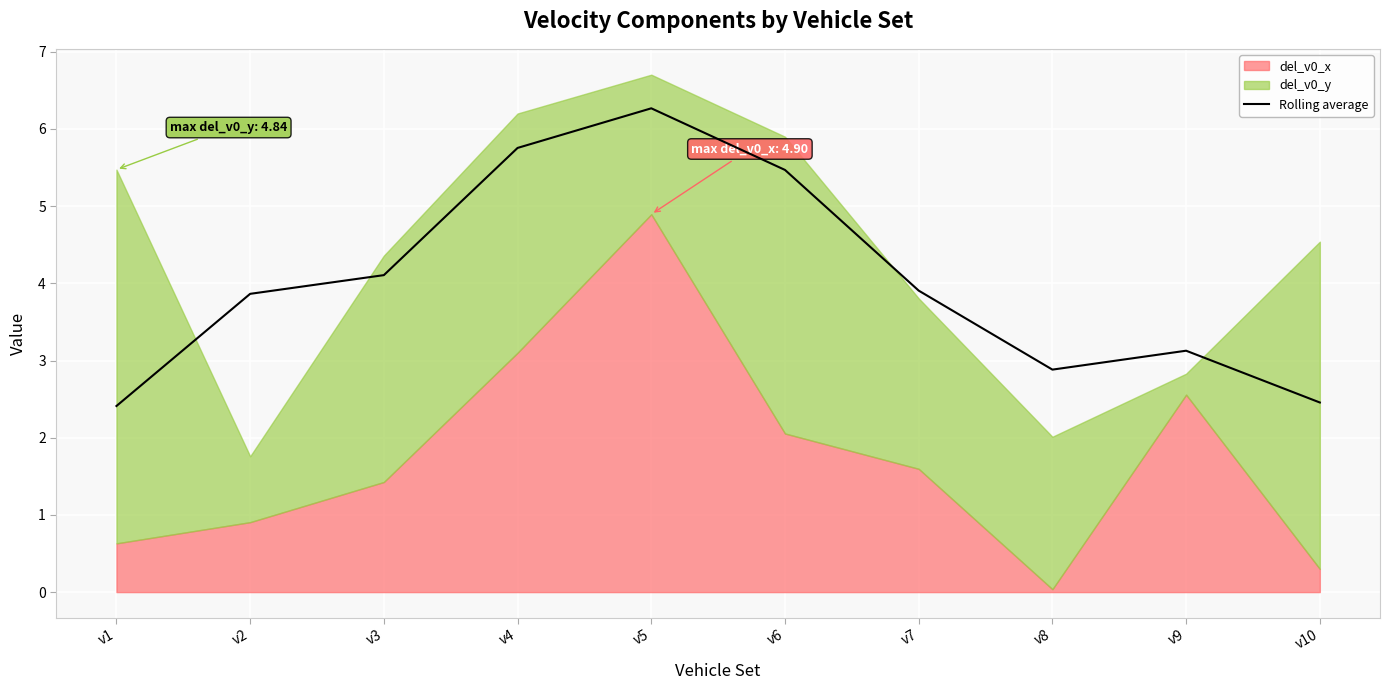

How many interior local valleys (lower than both neighbors) does the data have?

1